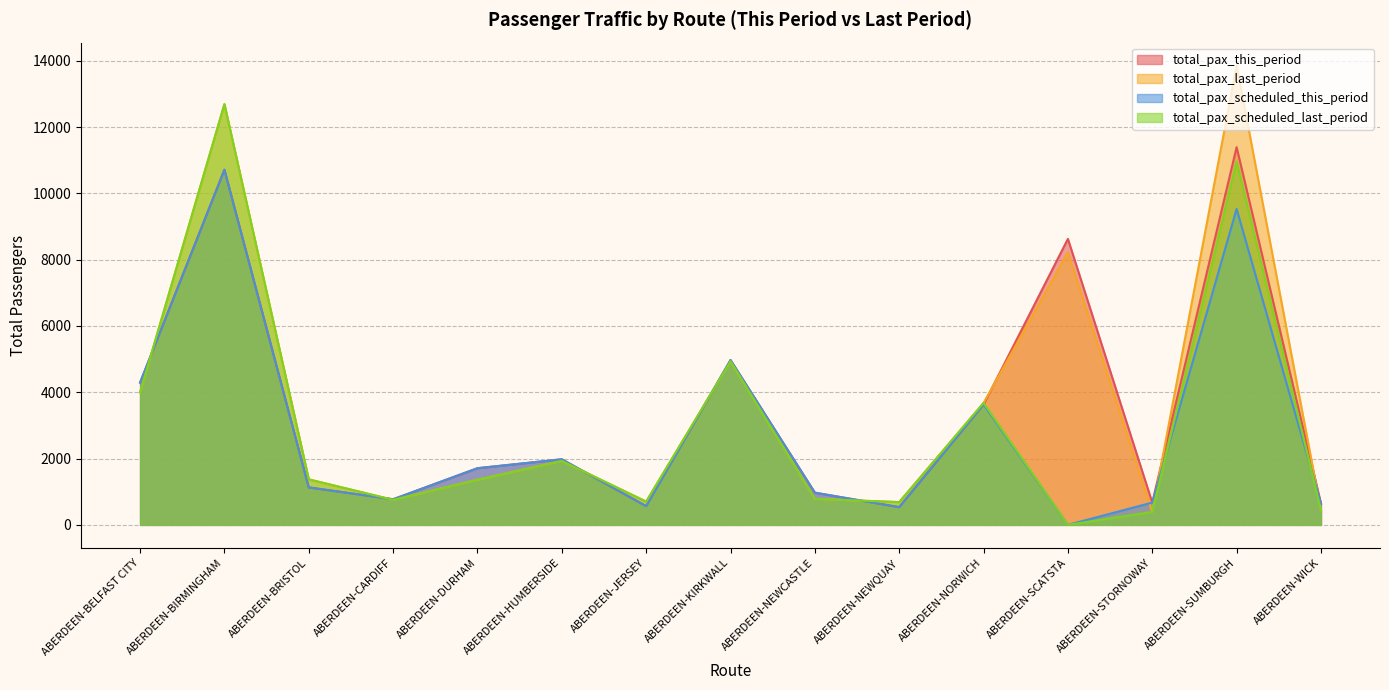

What is the approximate value of total_pax_this_period at ABERDEEN-HUMBERSIDE, to the nearest 50?

2000